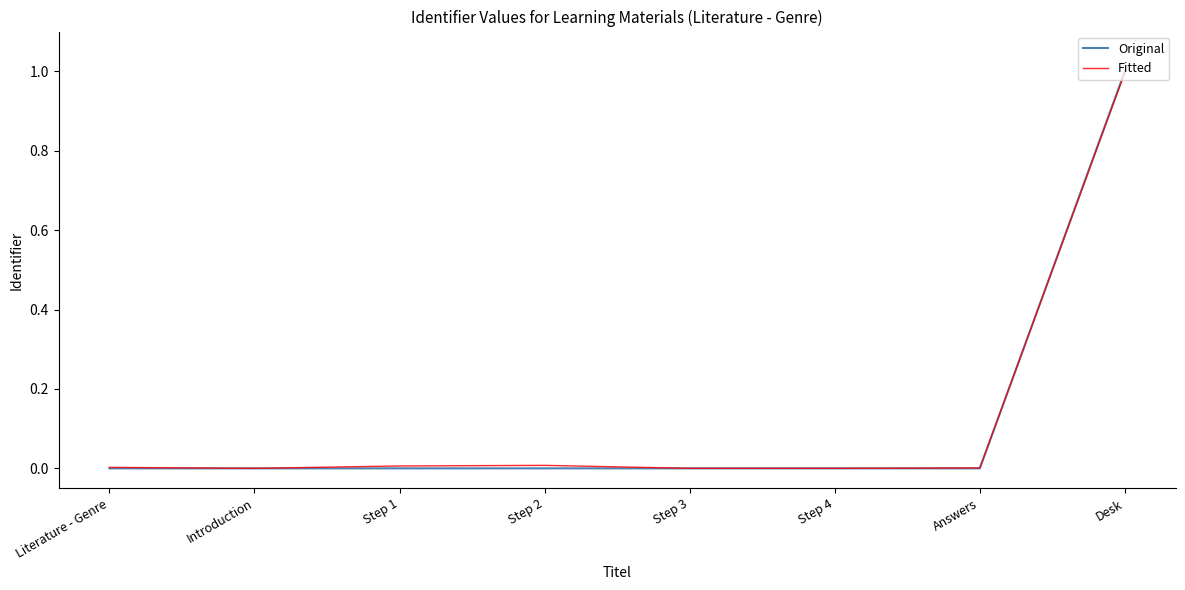

At which category is the sum across all series the highest?

Desk